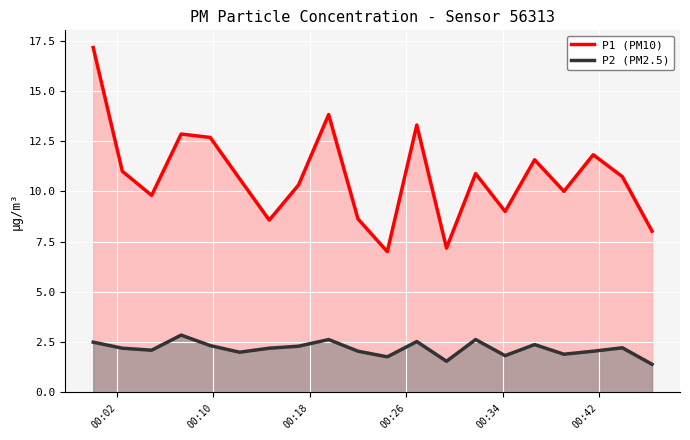

Rank the series by their maximum value, from highest to lowest.

P1 (PM10), P2 (PM2.5)